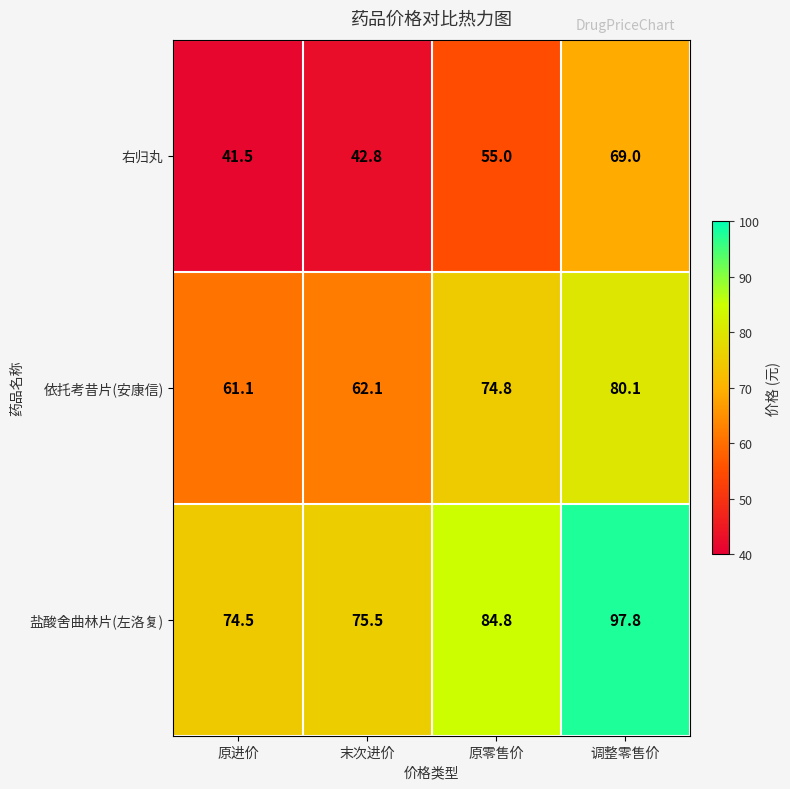

Rank the series by their maximum value, from lowest to highest.

右归丸, 依托考昔片(安康信), 盐酸舍曲林片(左洛复)